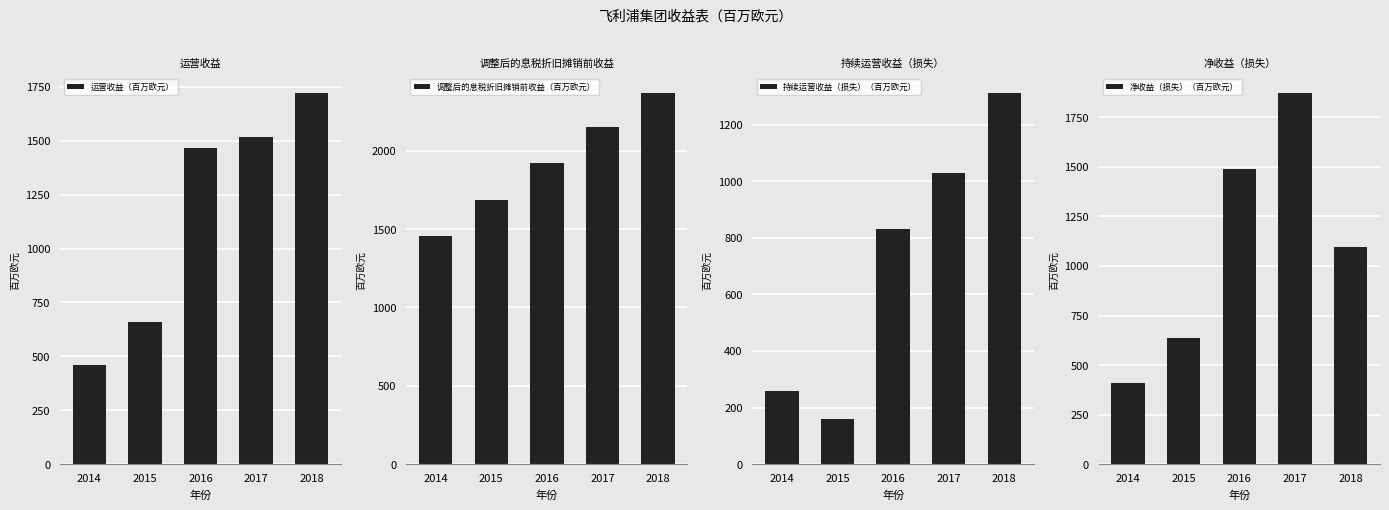

Where is 净收益（损失）（百万欧元） nearest to the value 1139?

2018